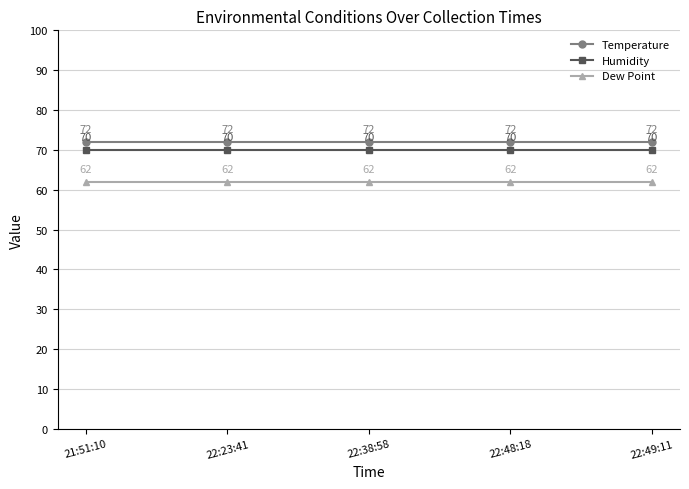

What is the spread (max minus min) of values at 21:51:10?

10